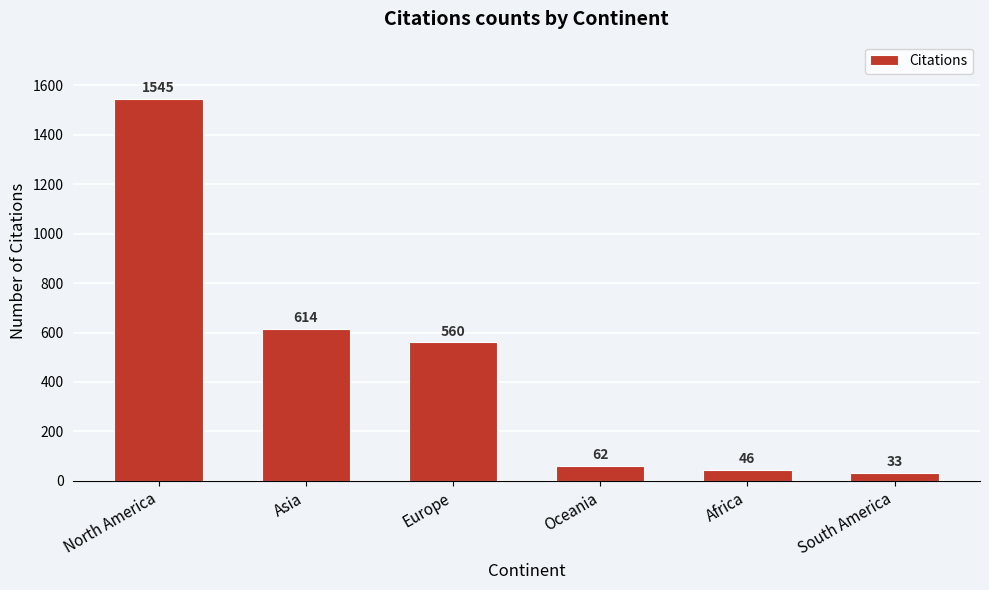

Reading left to right, transcribe all the data shown in this chart.

1545	614	560	62	46	33